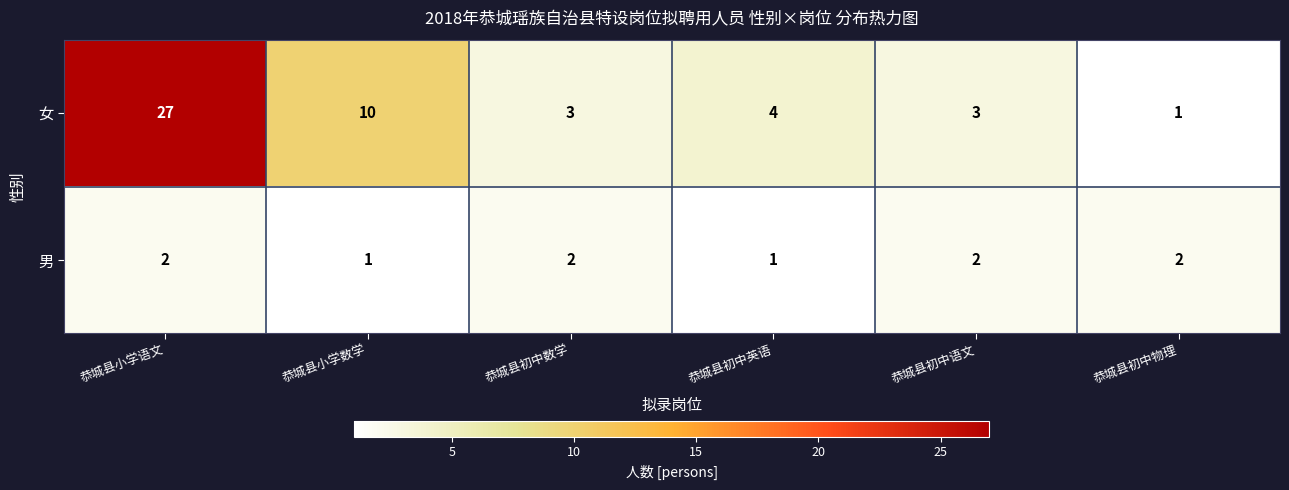

List the series in order of their peak value, lowest first.

男, 女